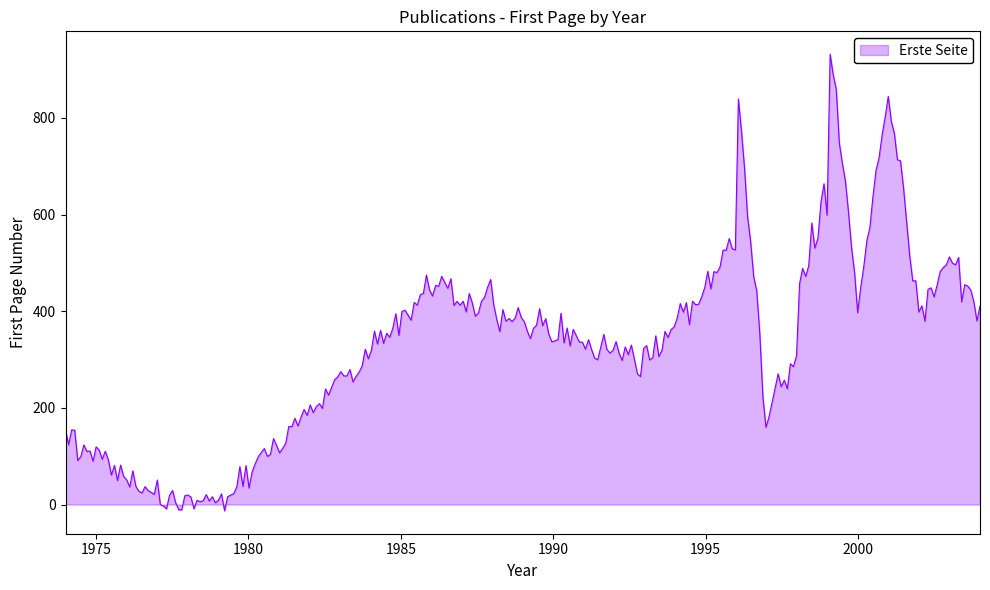

What is the difference between the maximum and minimum values?

945.1